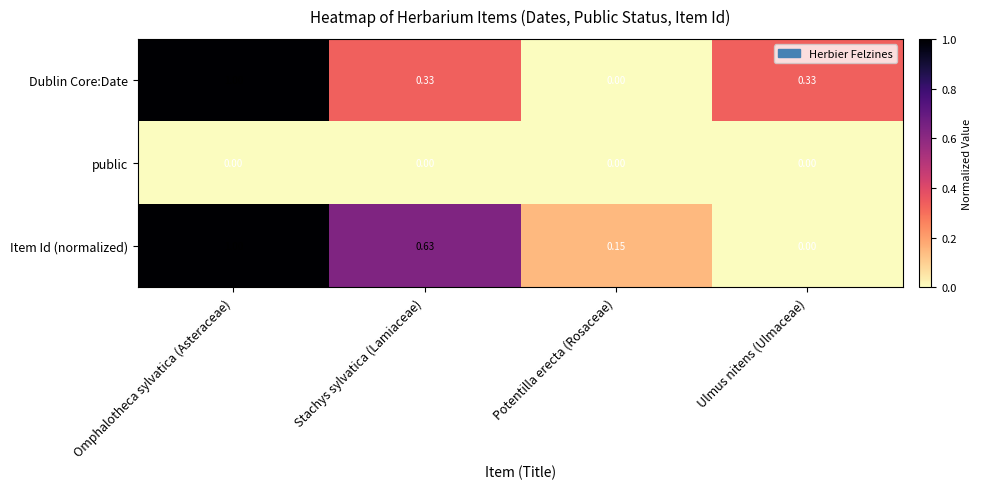

List the labels in order of Item Id (normalized) value, smallest first.

Ulmus nitens (Ulmaceae), Potentilla erecta (Rosaceae), Stachys sylvatica (Lamiaceae), Omphalotheca sylvatica (Asteraceae)